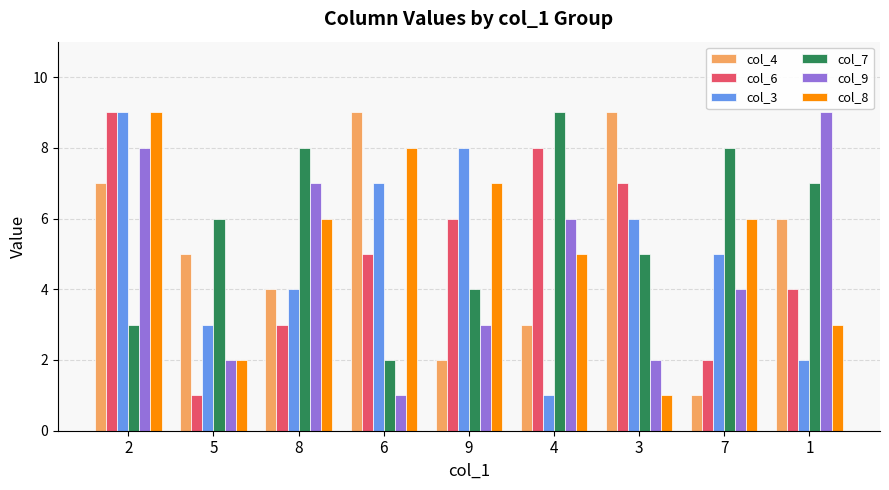

At 6, list the series in order from smallest to largest.

col_9, col_7, col_6, col_3, col_8, col_4